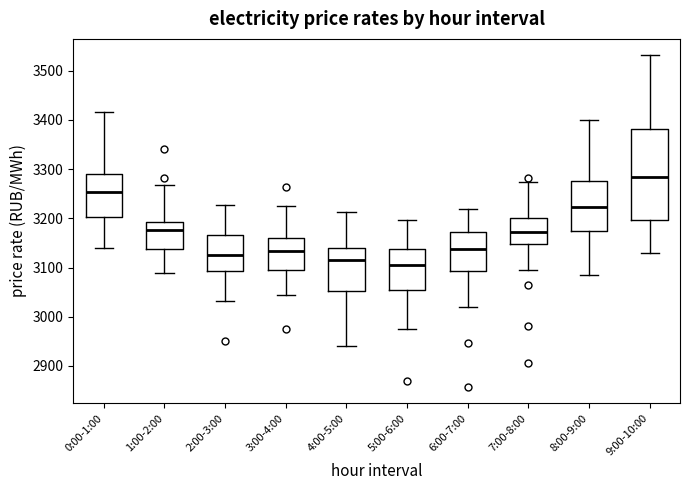

Reading left to right, read every box against the y-axis: the position of its median line, the range the box covers, and the ends of its whiskers. The values are not printed on the chart, so give them approximately, as read against the axis.

0:00-1:00: median 3250, box 3200 to 3290, whiskers 3140 to 3420
1:00-2:00: median 3180, box 3140 to 3190, whiskers 3090 to 3270
2:00-3:00: median 3130, box 3090 to 3170, whiskers 3030 to 3230
3:00-4:00: median 3130, box 3100 to 3160, whiskers 3050 to 3230
4:00-5:00: median 3110, box 3050 to 3140, whiskers 2940 to 3210
5:00-6:00: median 3100, box 3050 to 3140, whiskers 2970 to 3200
6:00-7:00: median 3140, box 3090 to 3170, whiskers 3020 to 3220
7:00-8:00: median 3170, box 3150 to 3200, whiskers 3100 to 3270
8:00-9:00: median 3220, box 3170 to 3280, whiskers 3080 to 3400
9:00-10:00: median 3280, box 3200 to 3380, whiskers 3130 to 3530